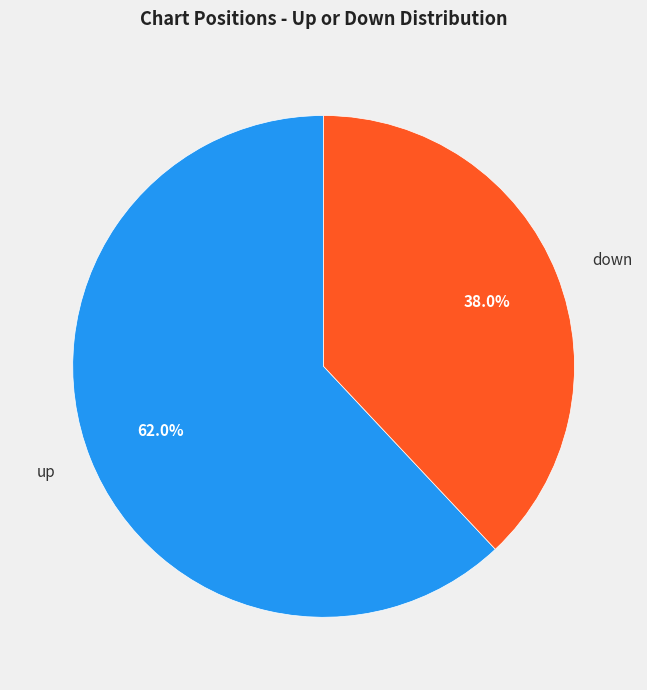

What percentage is the down slice, to the nearest percent?

38%